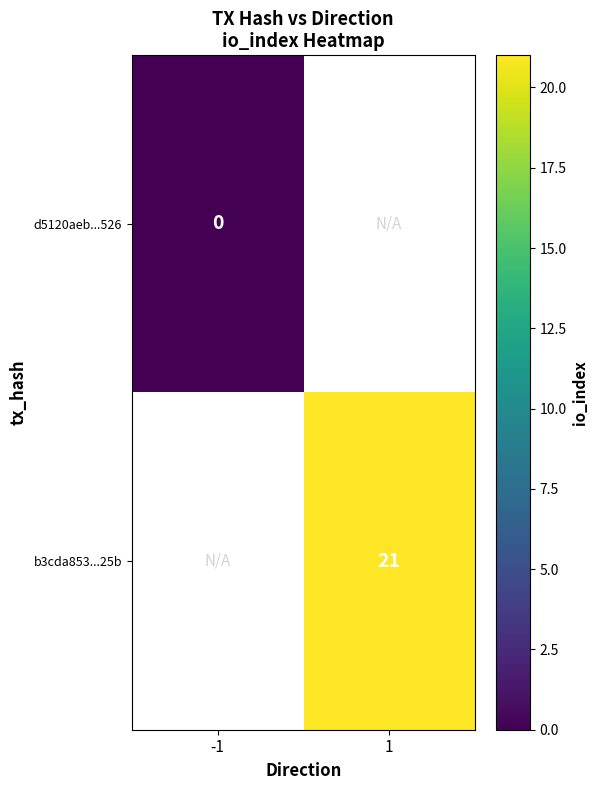

True or false: b3cda853...25b has a value of 31 at 1.

False